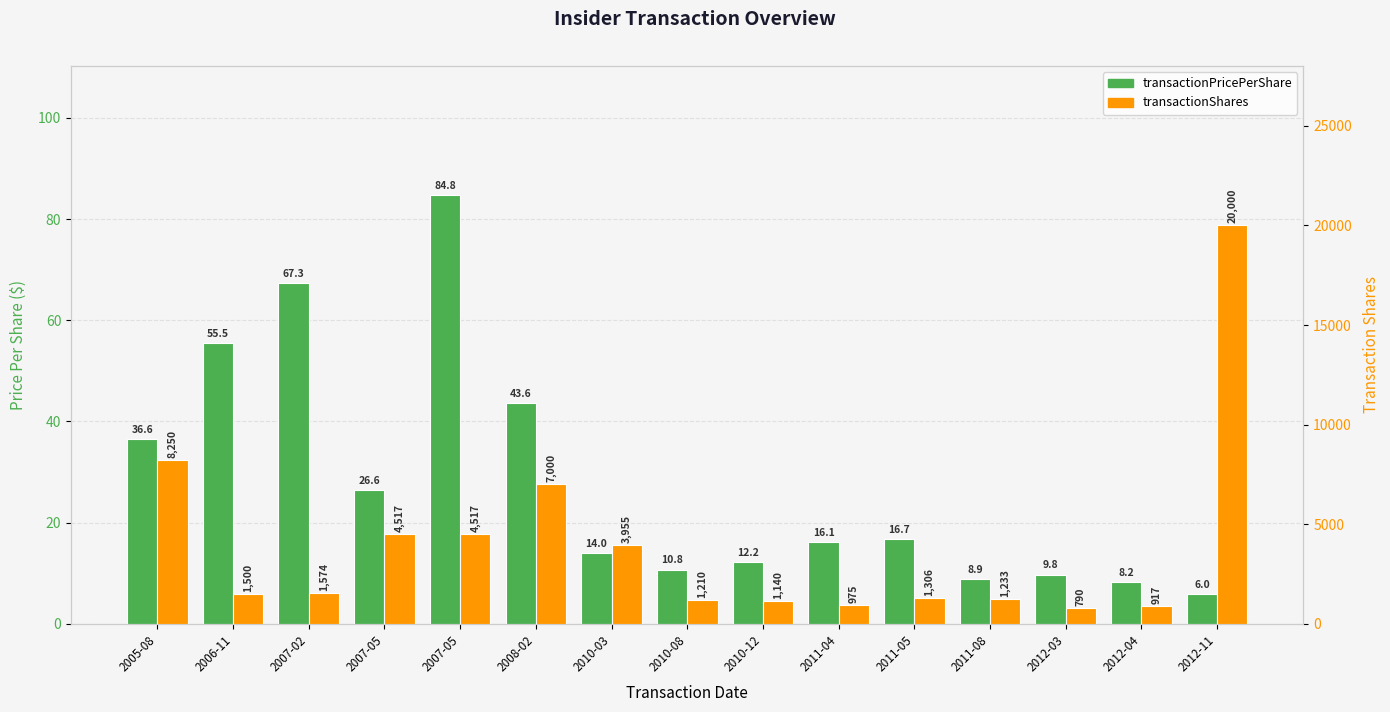

Reading left to right, list all the values displayed in this chart.

transactionPricePerShare: 2005-08=36.6	2006-11=55.5	2007-02=67.3	2007-05=26.6	2007-05=84.8	2008-02=43.6	2010-03=14.0	2010-08=10.8	2010-12=12.2	2011-04=16.1	2011-05=16.7	2011-08=8.9	2012-03=9.8	2012-04=8.2	2012-11=6.0
transactionShares: 2005-08=8250.0	2006-11=1500.0	2007-02=1574.0	2007-05=4517.0	2007-05=4517.0	2008-02=7000.0	2010-03=3955.0	2010-08=1210.0	2010-12=1140.0	2011-04=975.0	2011-05=1306.0	2011-08=1233.0	2012-03=790.0	2012-04=917.0	2012-11=20000.0